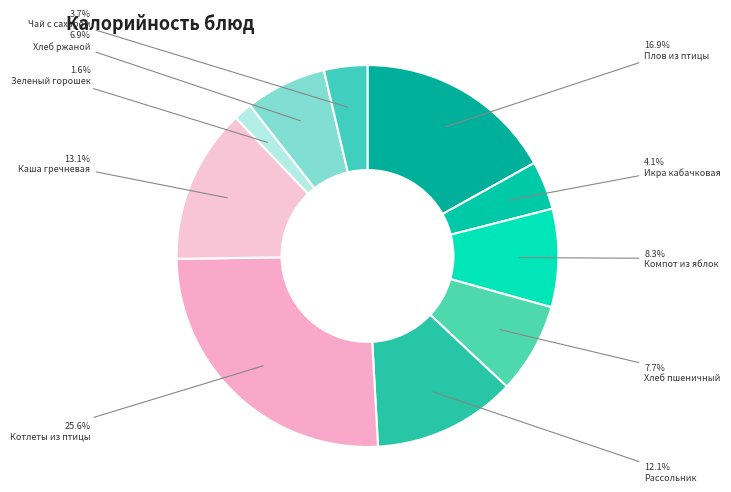

To the nearest percent, what is the average slice percentage?

10%